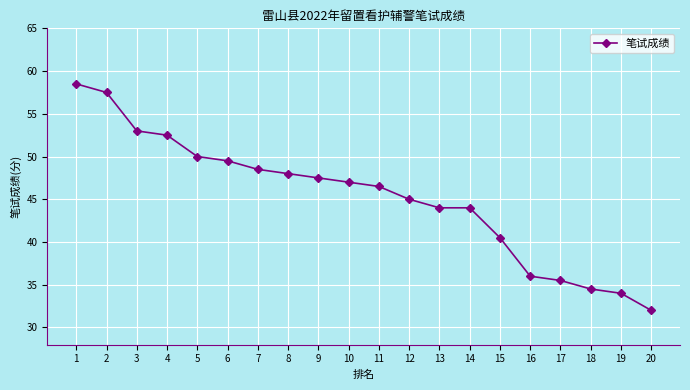

What is the change in value from 2 to 20?

-25.5